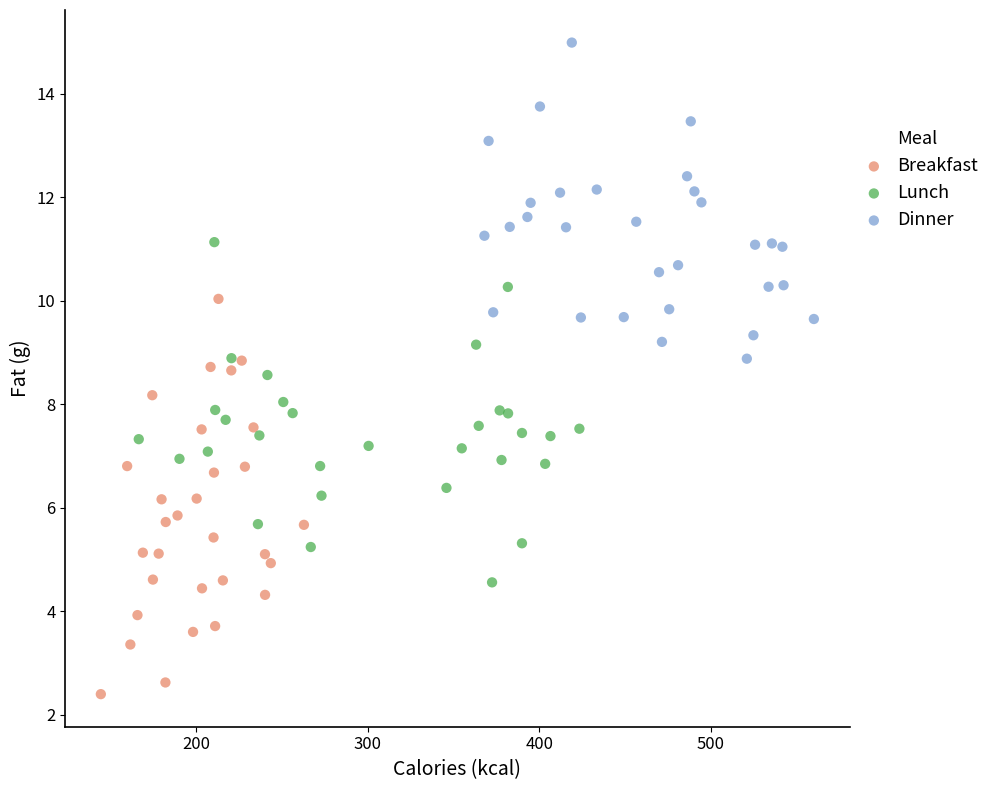

Which series reaches the maximum Y coordinate?

Dinner